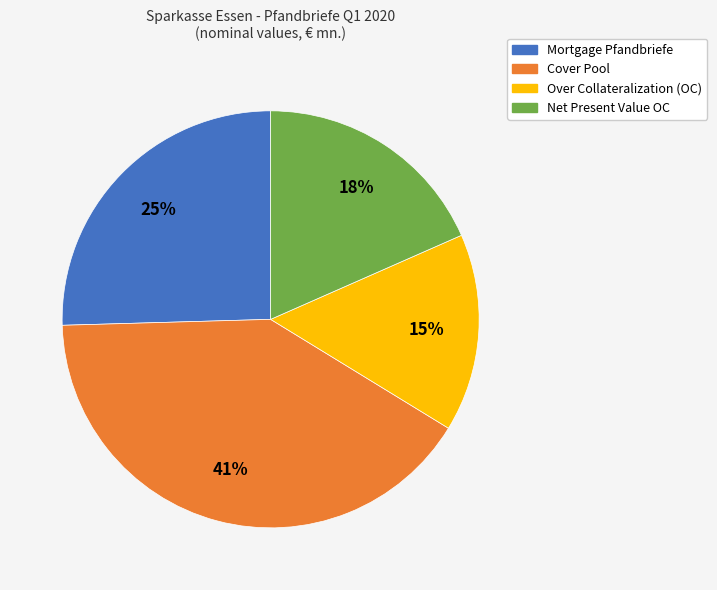

What is the ratio of the value at Over Collateralization (OC) to the value at Net Present Value OC?

0.8